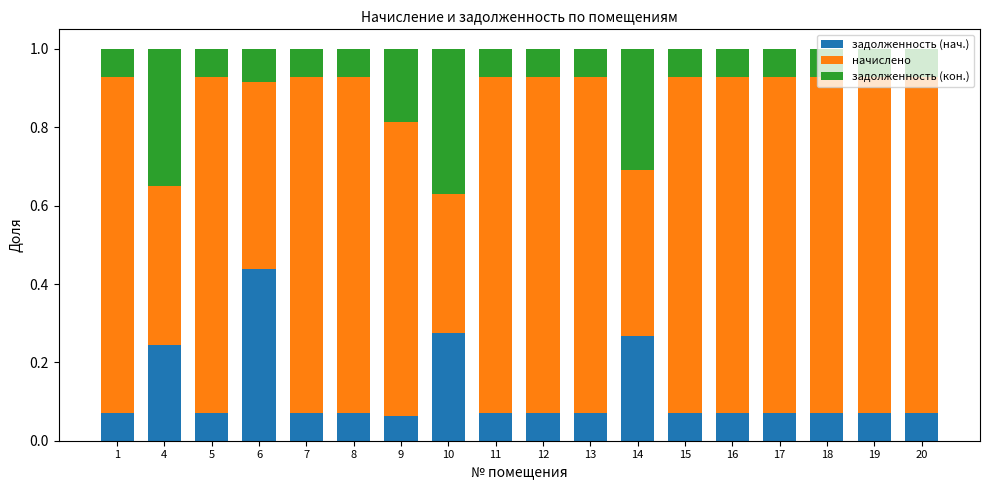

Which category has the highest value in the задолженность (нач.) series?

6